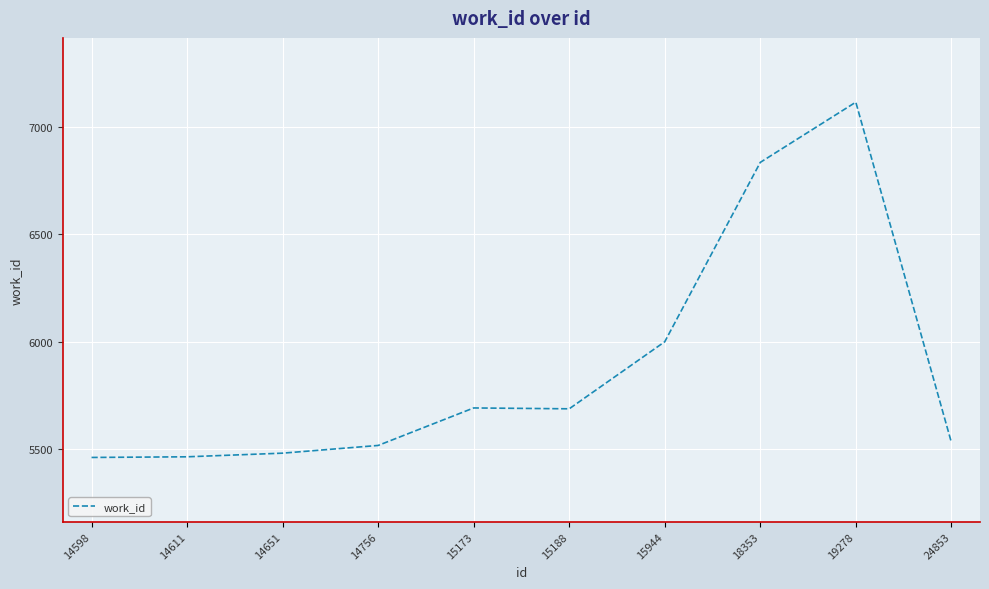

The value at 19278 is 2665. True or false?

False